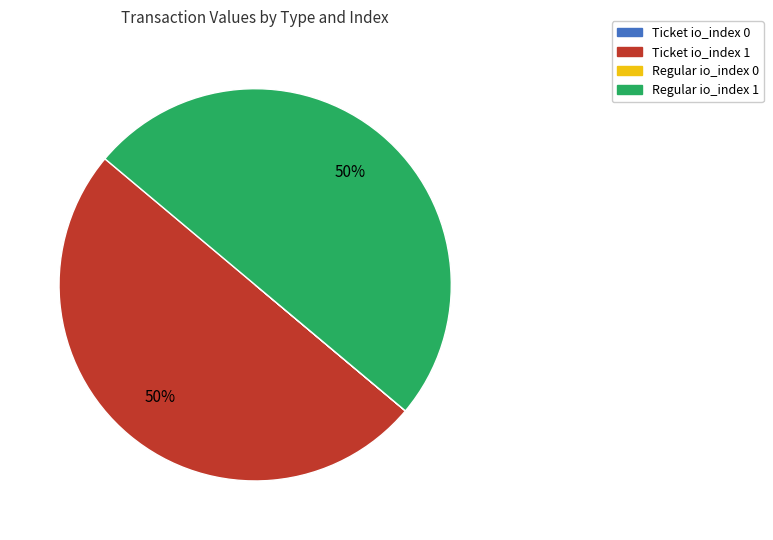

True or false: Ticket io_index 1 accounts for 50% of the total.

True